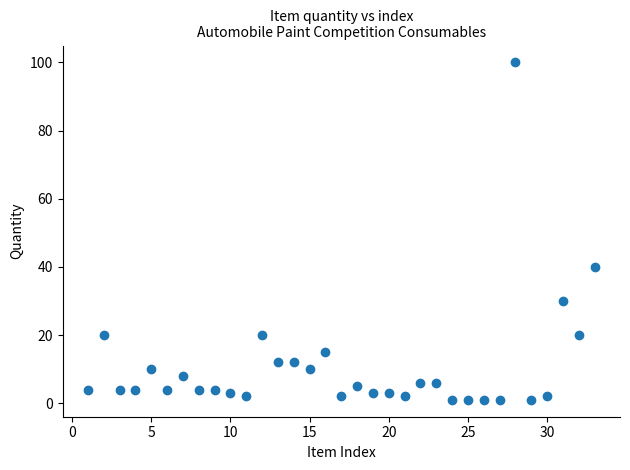

What Y value in the scatter plot is closest to 50?

40